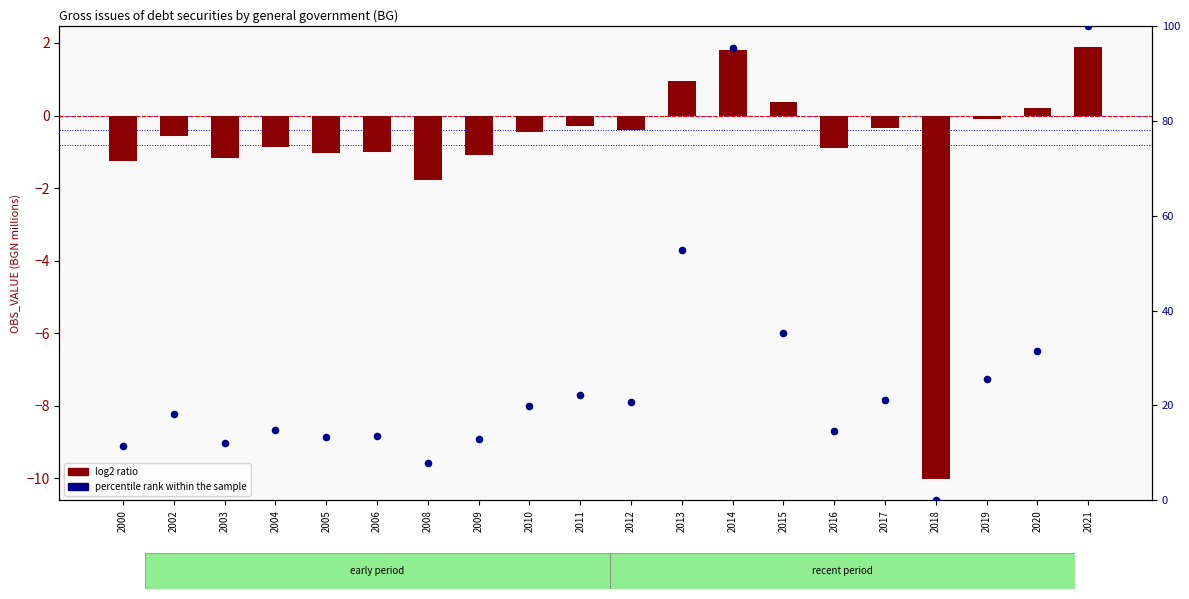

At how many categories does at least one series exceed 68?

2